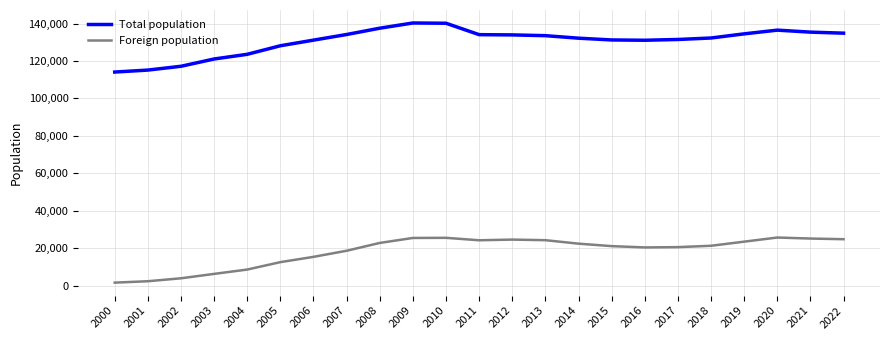

What is the greatest value displayed?

140323